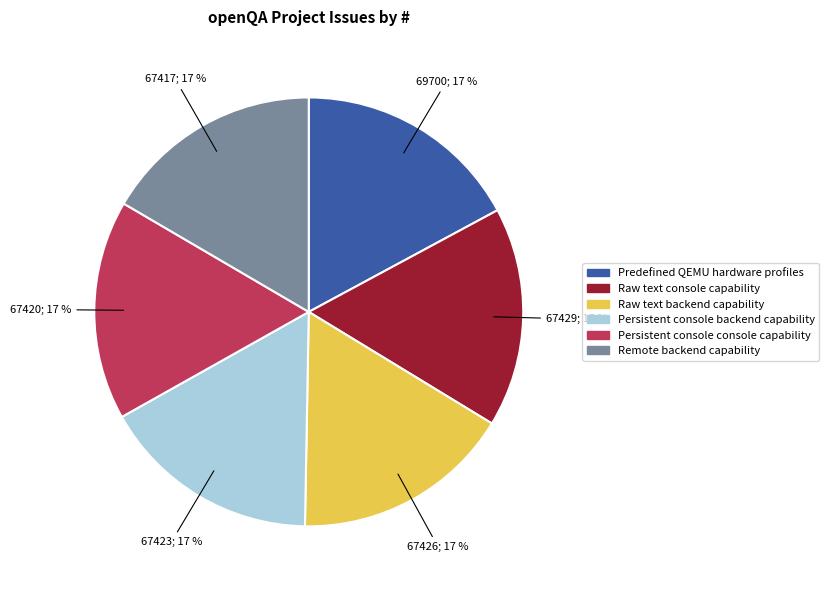

To the nearest percent, what is the average slice percentage?

17%